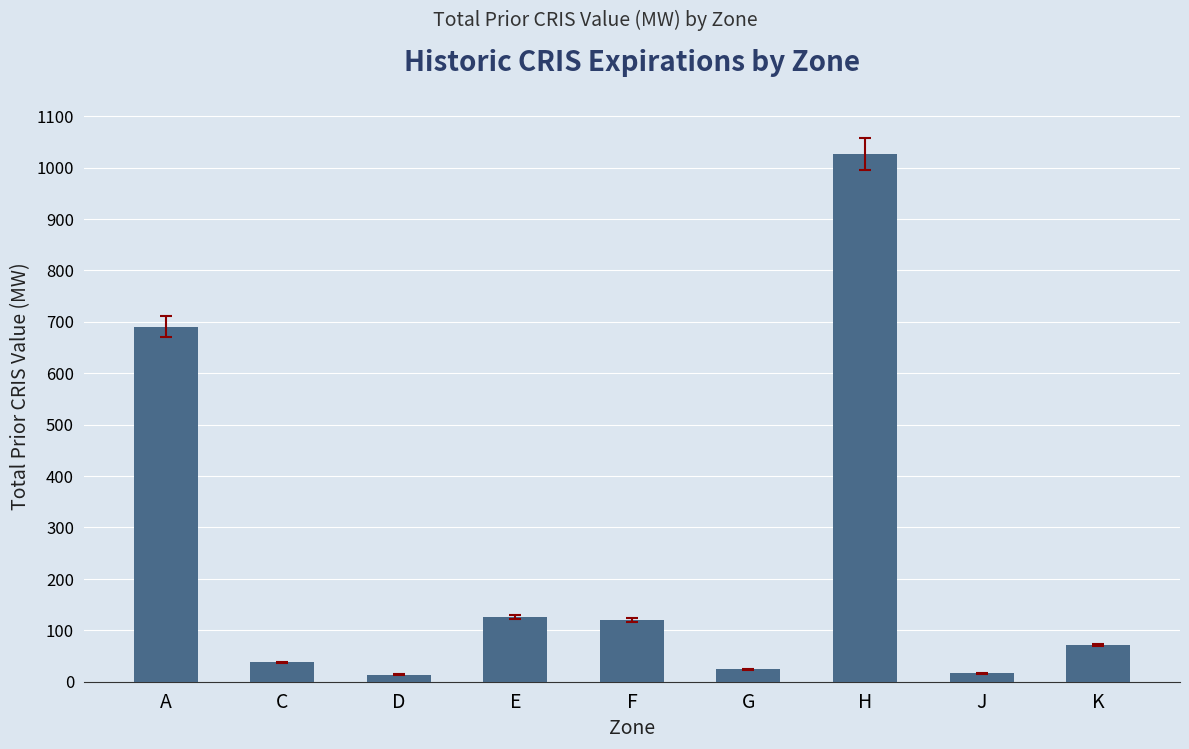

What is the average value?

236.1